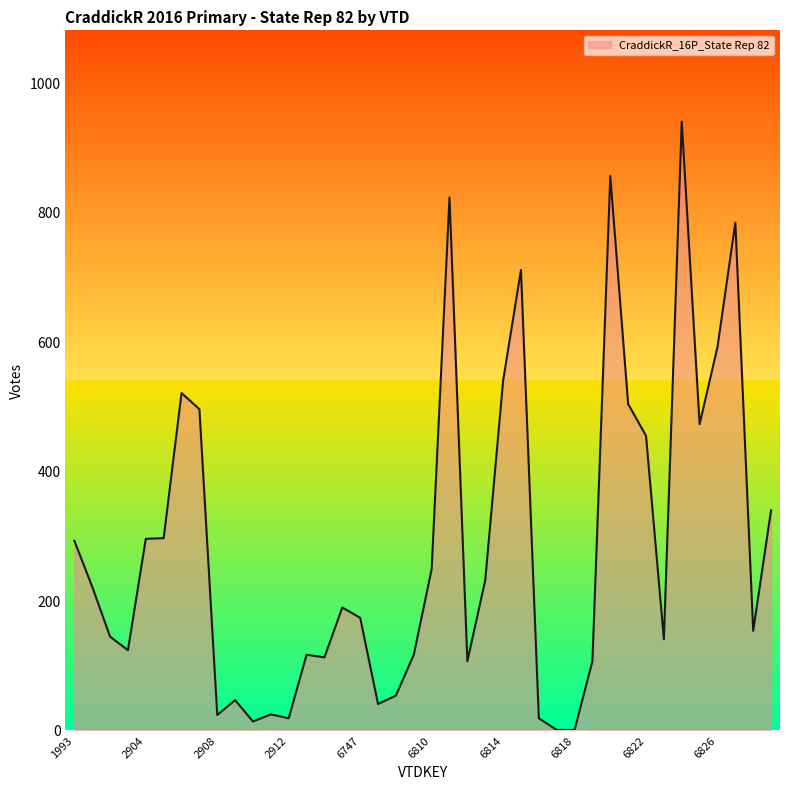

What is the difference between the maximum and minimum values?

939